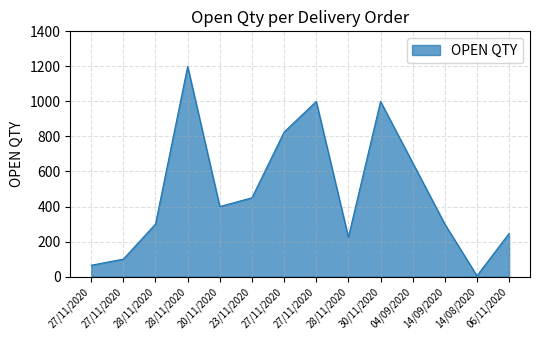

Is this an area chart (filled region under the line)?

Yes